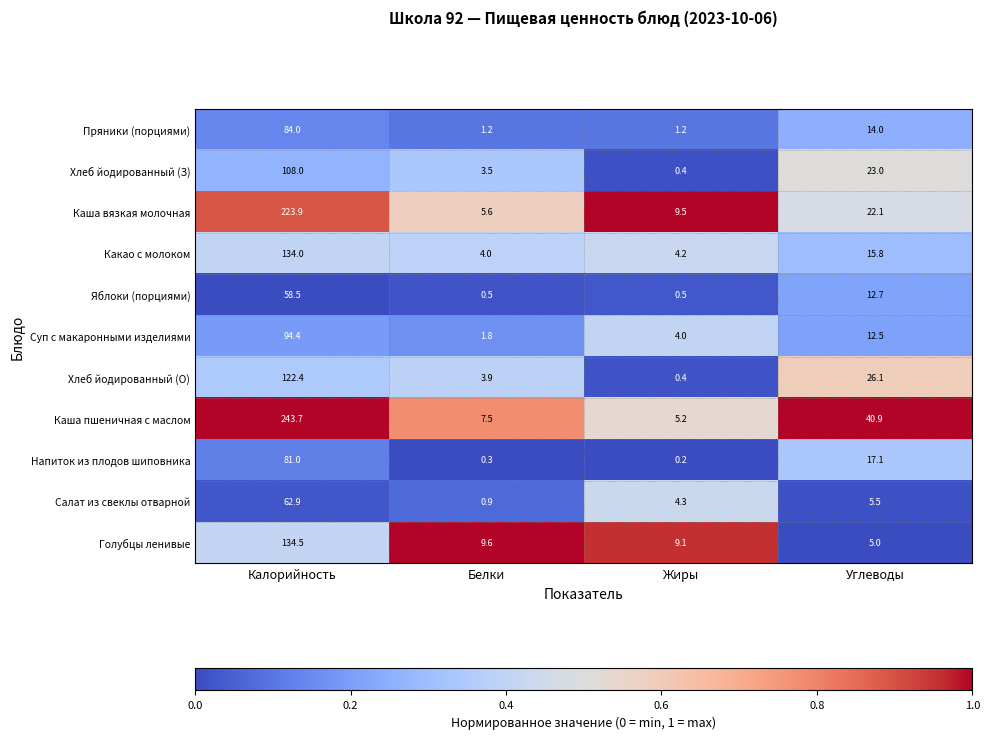

Which series changed the most between Жиры and Углеводы?

Каша пшеничная с маслом